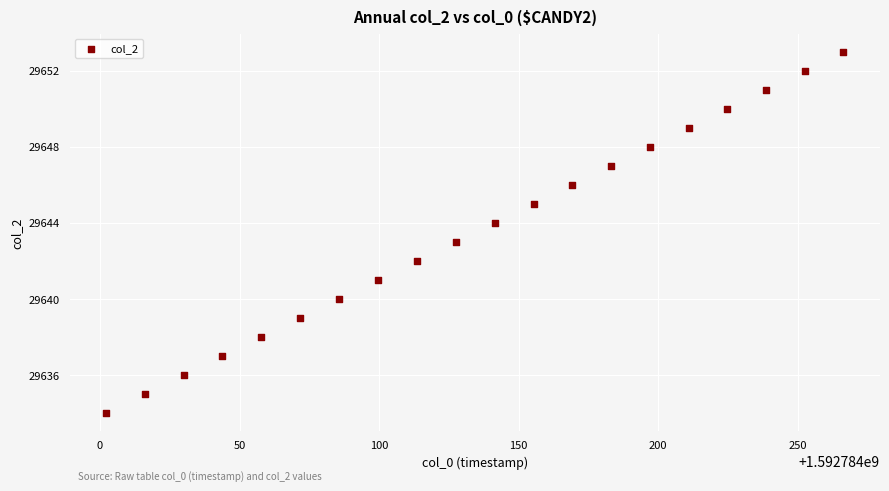

What is the range of Y values (max minus min)?

19